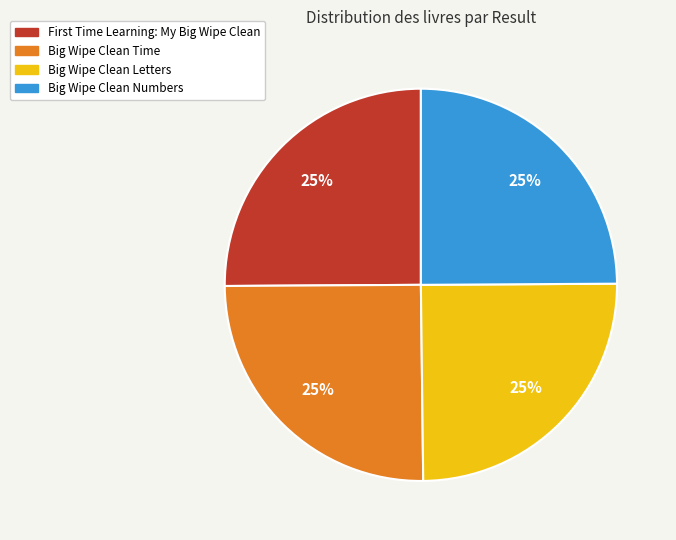

How many segments does this pie chart have?

4